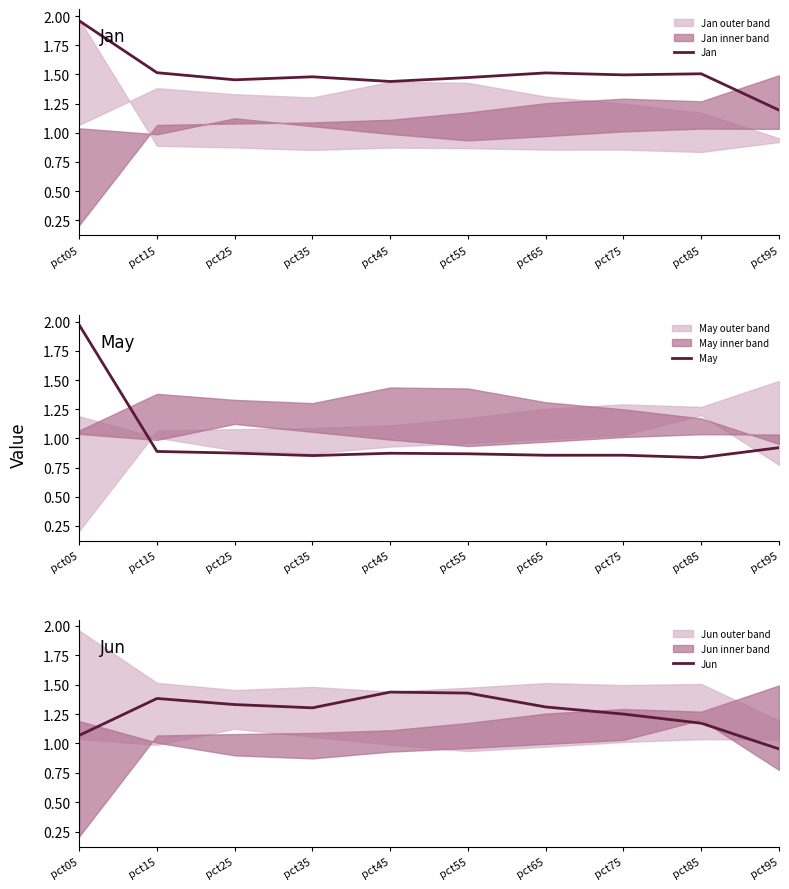

The May series shows 2.0 at pct05. True or false?

True